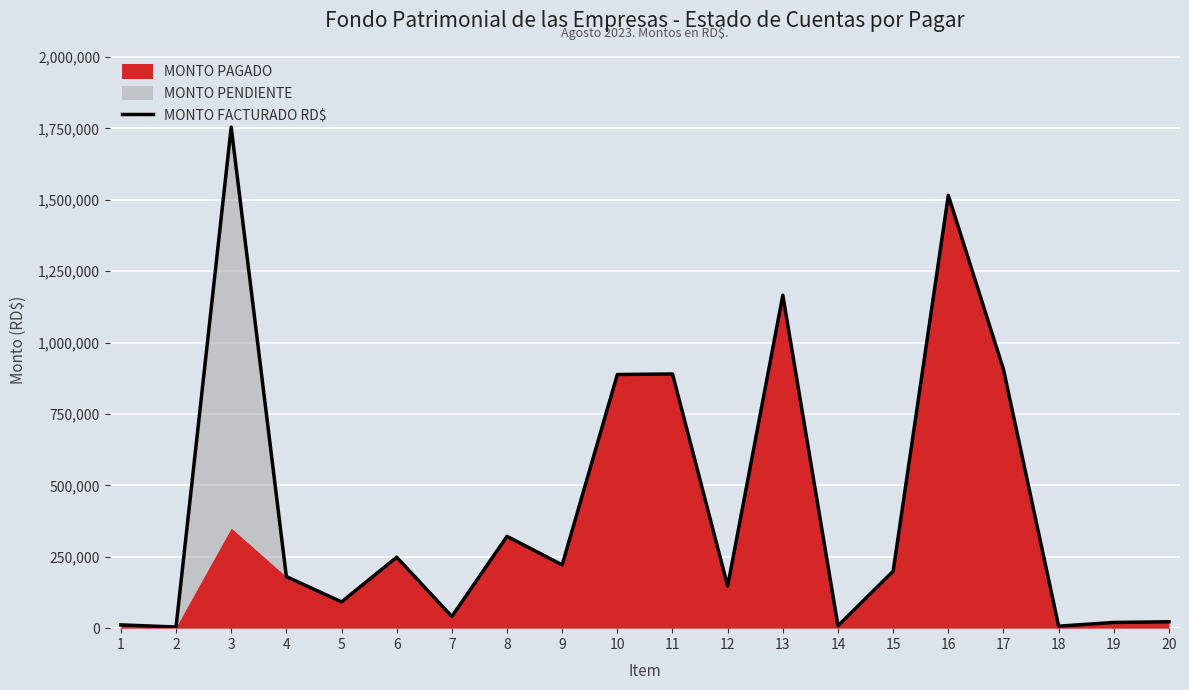

What is the change in value from 16 to 18?

-1508290.7